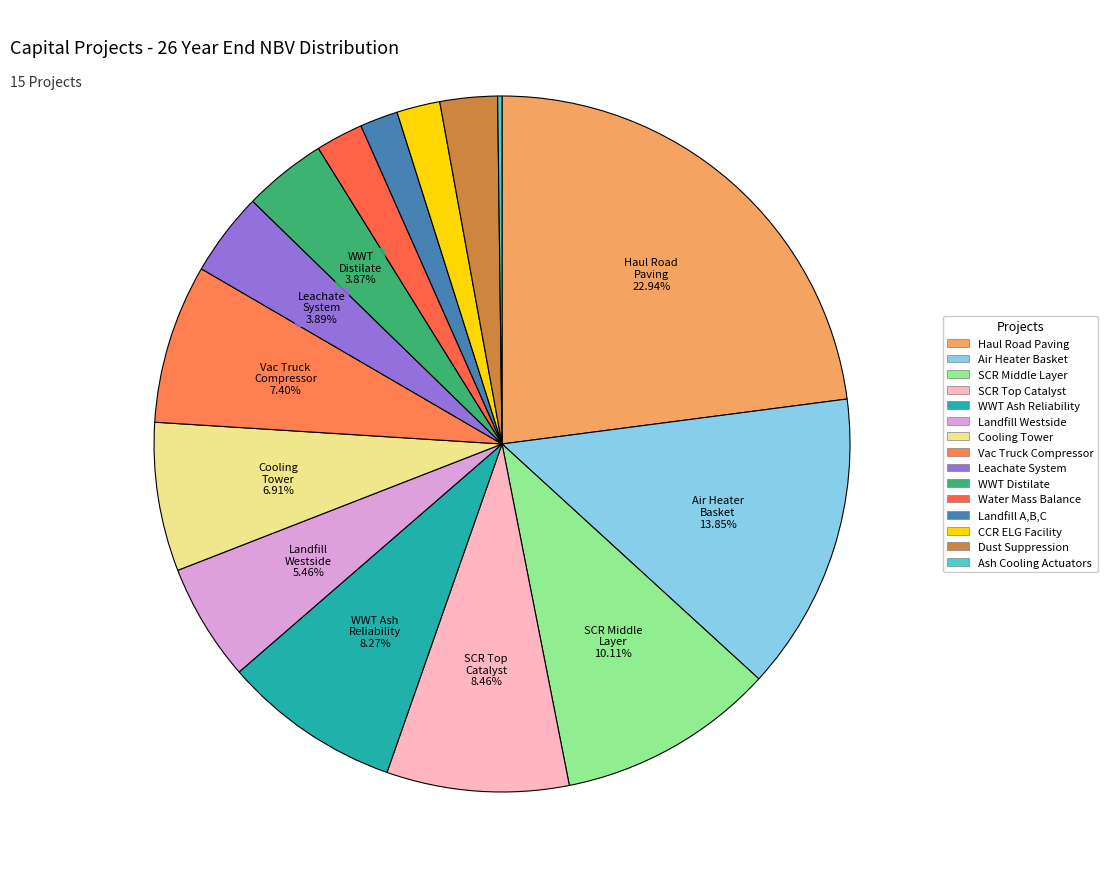

How many slices are in this pie chart?

15